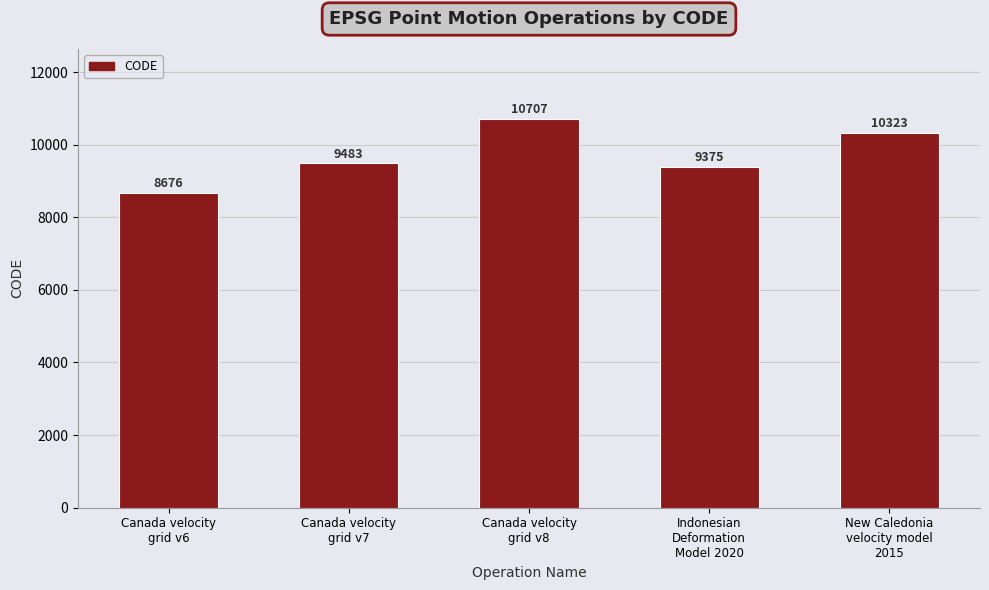

Reading left to right, transcribe all the data shown in this chart.

Canada velocity
grid v6=8676	Canada velocity
grid v7=9483	Canada velocity
grid v8=10707	Indonesian
Deformation
Model 2020=9375	New Caledonia
velocity model
2015=10323